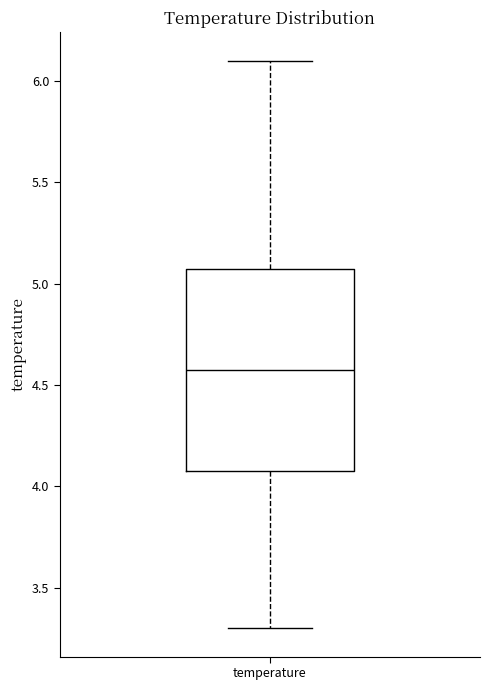

Where does the upper whisker of the box for temperature end on the y-axis? The values are not printed on the chart, so give them approximately, as read against the axis.

6.10